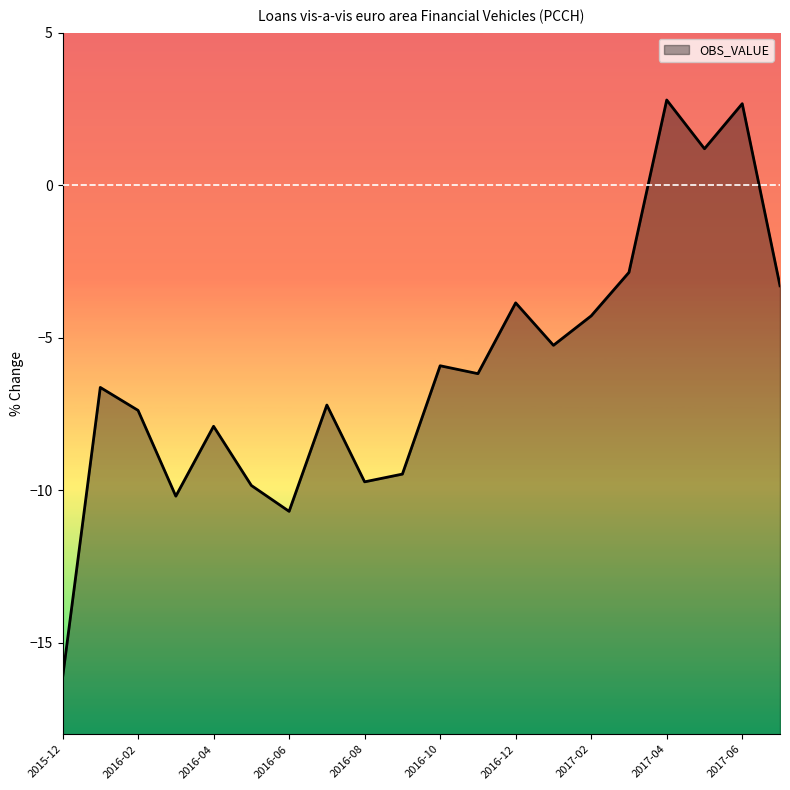

What position from the left is 2016-01?

2